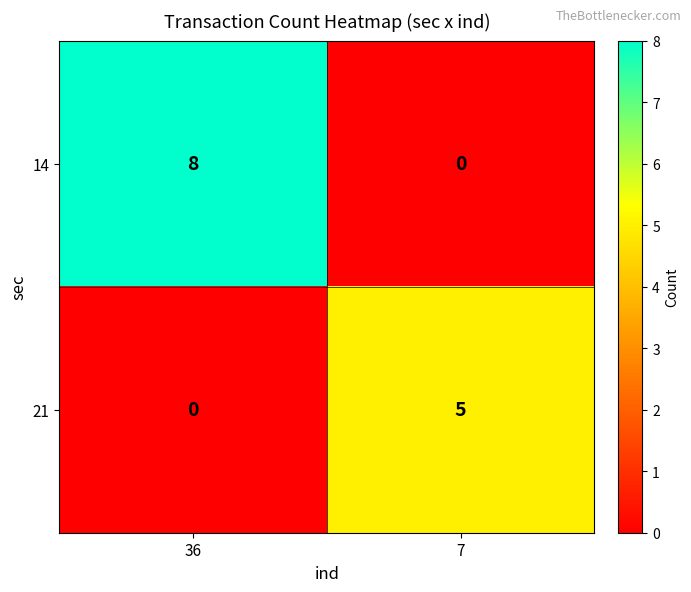

Reading right to left, list all the values displayed in this chart.

14: 0	8
21: 5	0